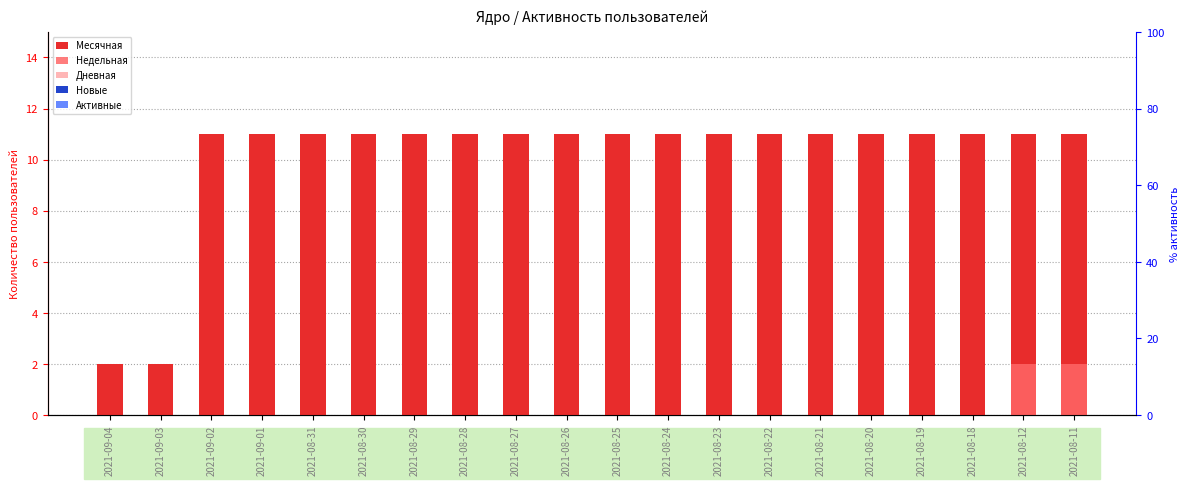

At which category is the sum across all series the highest?

2021-08-12